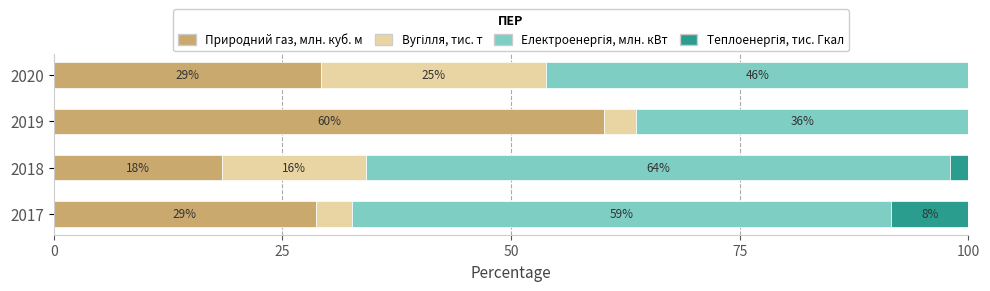

Which series has the largest total across all categories?

Електроенергія, млн. кВт